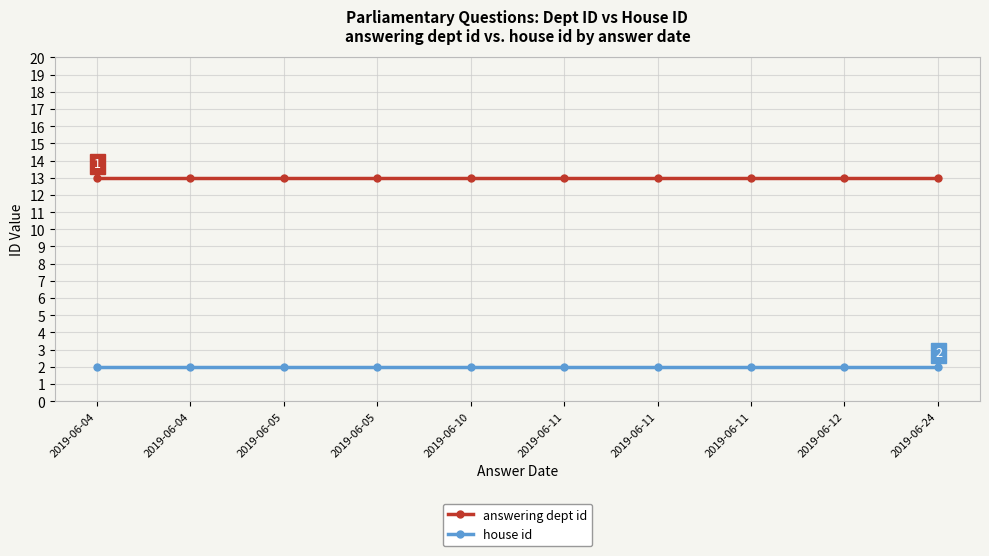

Rank the categories by house id value from highest to lowest.

2019-06-04, 2019-06-04, 2019-06-05, 2019-06-05, 2019-06-10, 2019-06-11, 2019-06-11, 2019-06-11, 2019-06-12, 2019-06-24